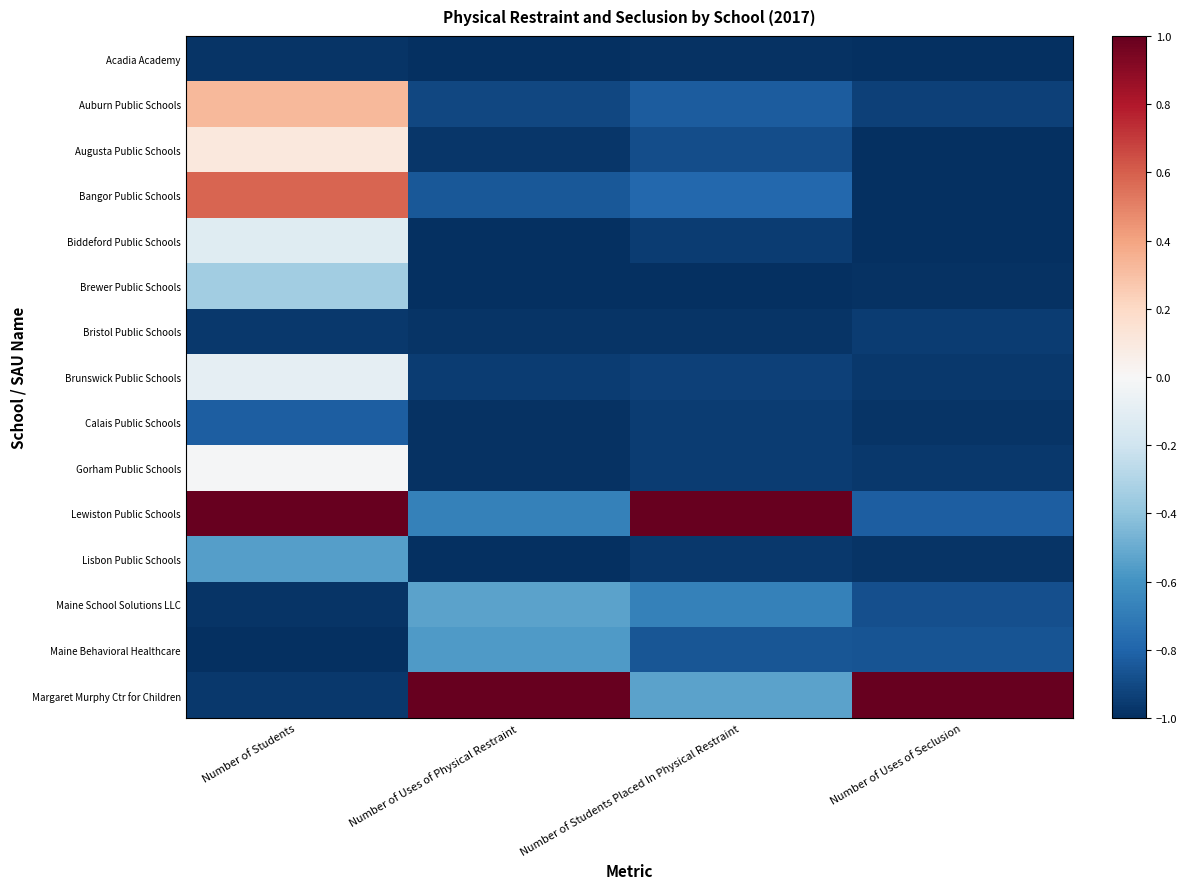

What is the total value across all series at Number of Uses of Physical Restraint?

-11.4